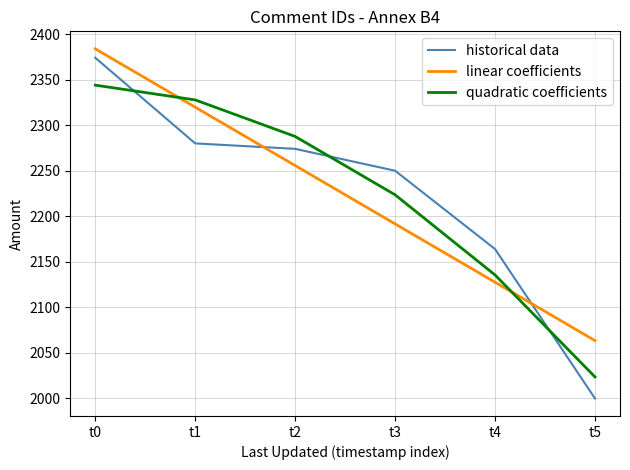

The linear coefficients series shows 2383.8 at t0. True or false?

True